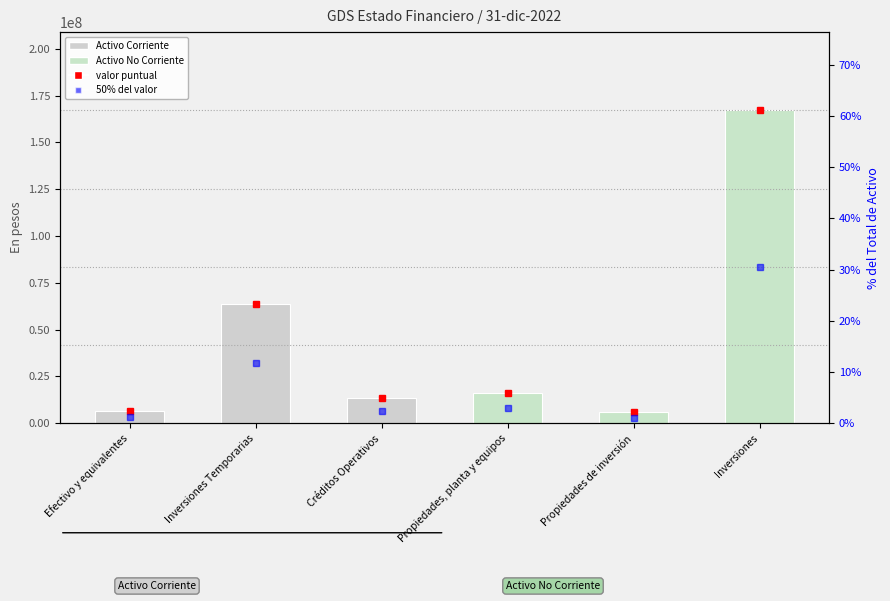

The value of Valor en pesos (activos) at Propiedades, planta y equipos is 16268643.0. True or false?

True